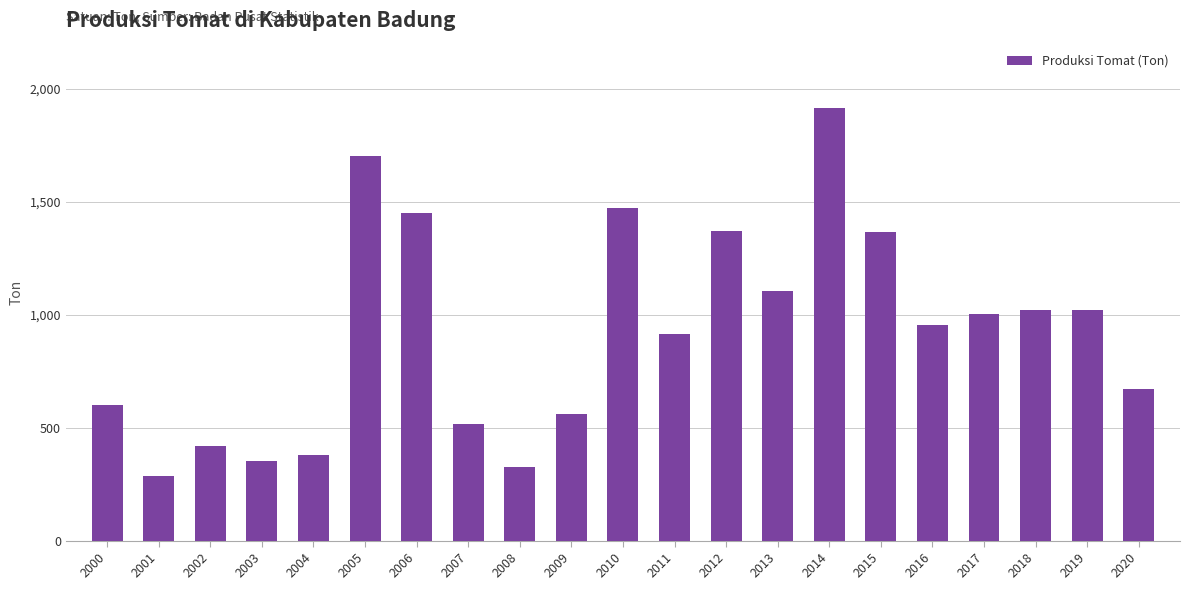

What is the change in value from 2001 to 2020?

+387